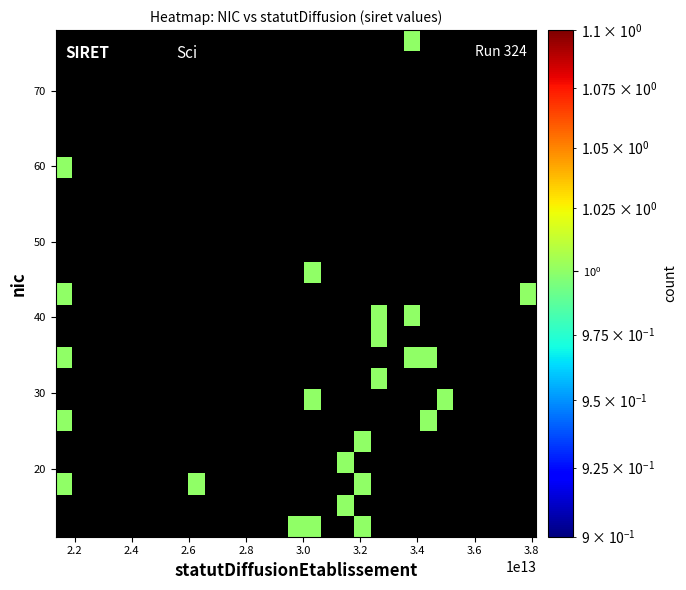

How many series are shown in this chart?

24